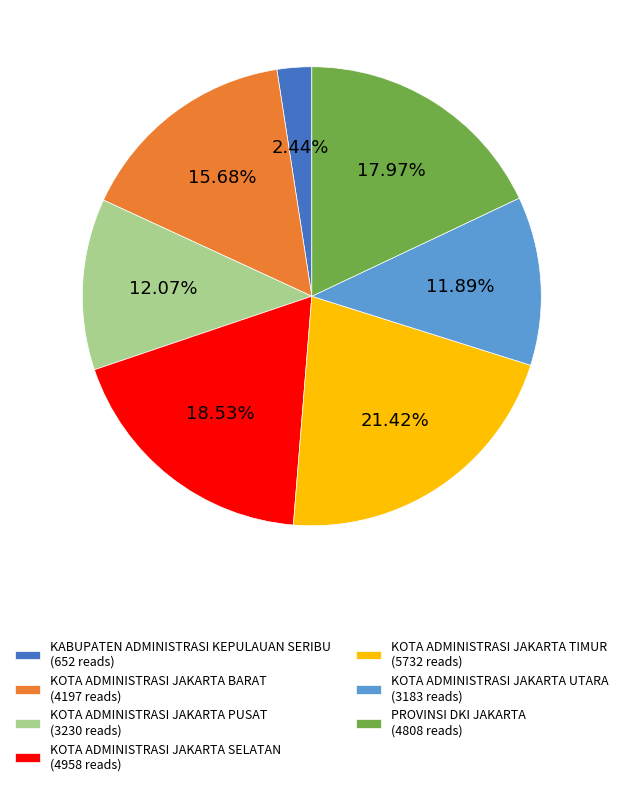

Is there any slice that represents more than half of the pie?

No